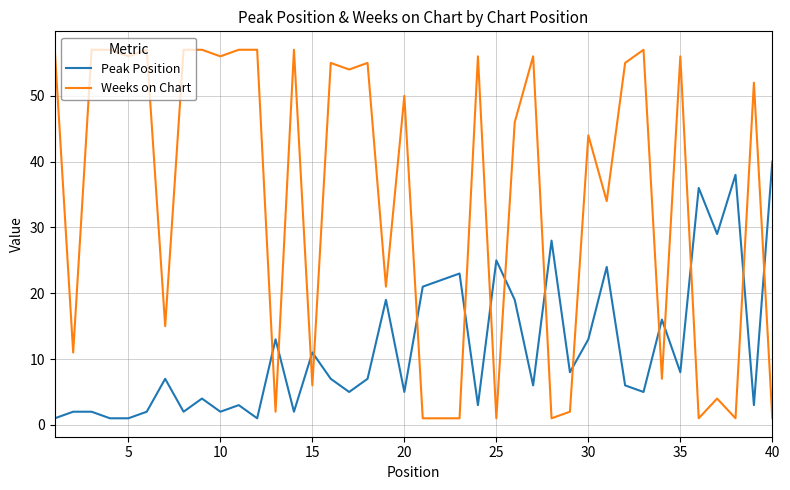

How many intersections are there between Peak Position and Weeks on Chart?

15